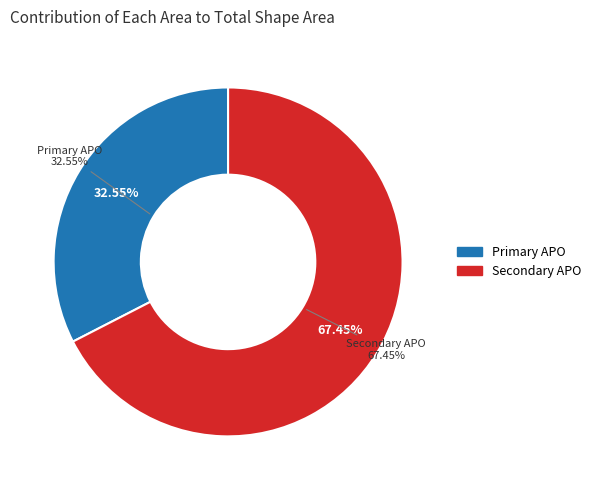

To the nearest percent, what is the difference between the largest and smallest slice percentages?

35%